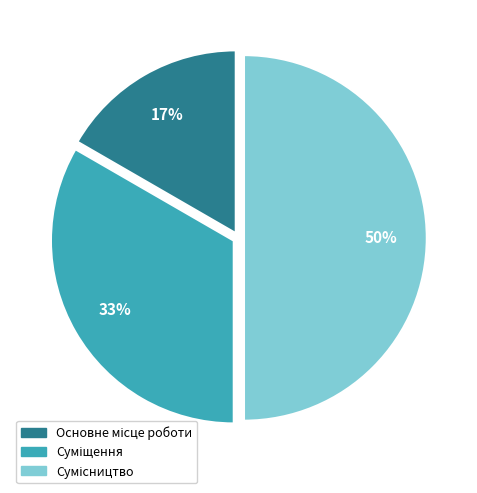

To the nearest percent, what is the difference between the largest and smallest slice percentages?

33%